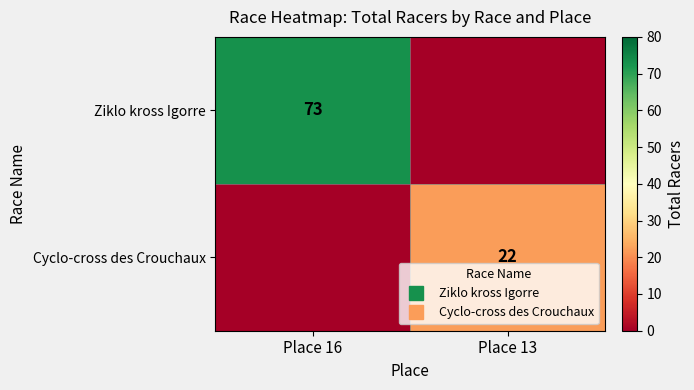

Which series has the largest range (max minus min)?

Ziklo kross Igorre